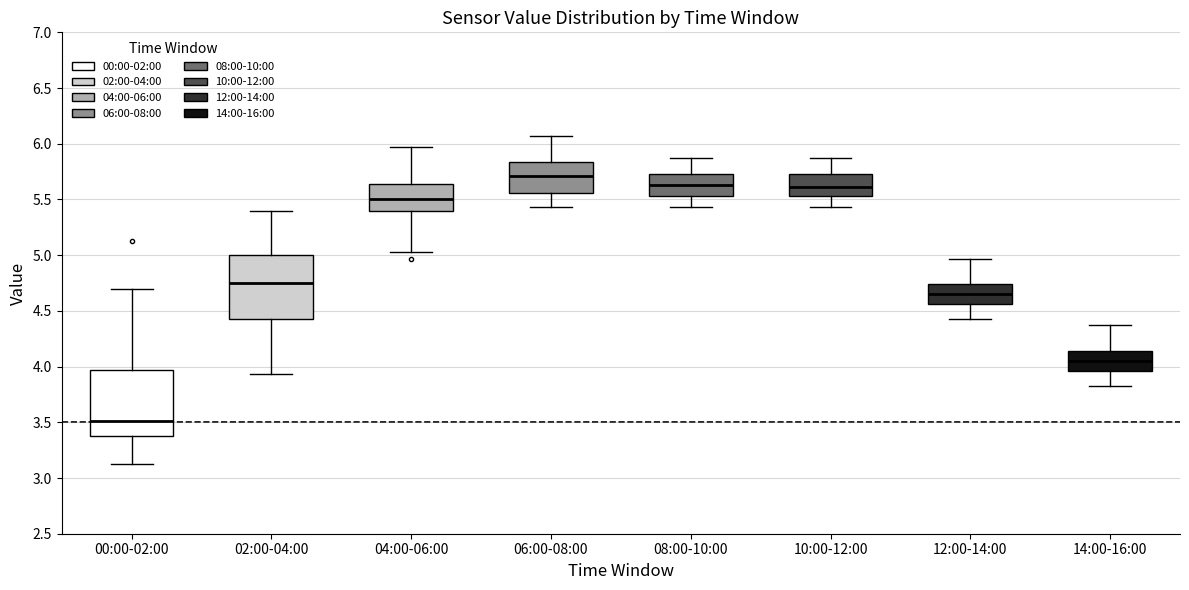

Reading left to right, transcribe this box plot: for each box, give where its median line is, the range the box spans, and where its two whiskers end, as read against the y-axis. The values are not printed on the chart, so give them approximately, as read against the axis.

00:00-02:00: median 3.50, box 3.40 to 3.95, whiskers 3.15 to 4.70
02:00-04:00: median 4.75, box 4.45 to 5.00, whiskers 3.95 to 5.40
04:00-06:00: median 5.50, box 5.40 to 5.65, whiskers 5.05 to 5.95
06:00-08:00: median 5.70, box 5.55 to 5.85, whiskers 5.45 to 6.05
08:00-10:00: median 5.65, box 5.55 to 5.75, whiskers 5.45 to 5.85
10:00-12:00: median 5.60, box 5.55 to 5.75, whiskers 5.45 to 5.85
12:00-14:00: median 4.65, box 4.55 to 4.75, whiskers 4.45 to 4.95
14:00-16:00: median 4.05, box 3.95 to 4.15, whiskers 3.85 to 4.35